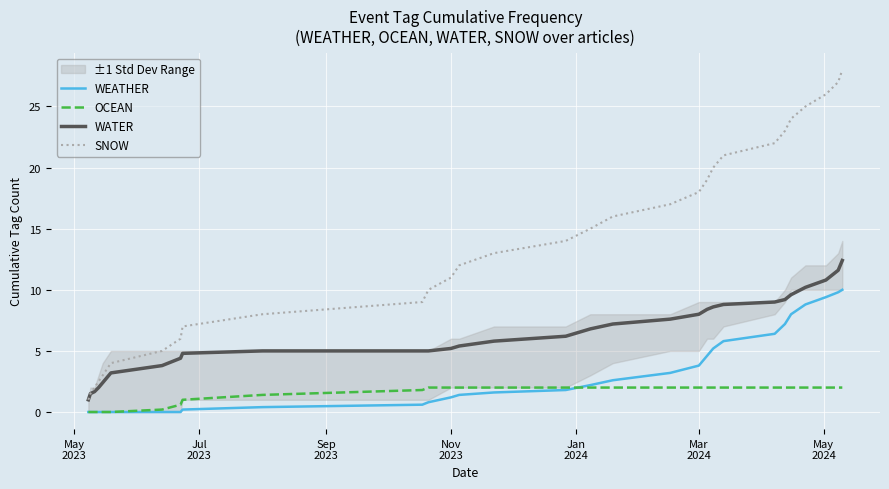

True or false: OCEAN has more than 1 points higher than both neighbors.

False